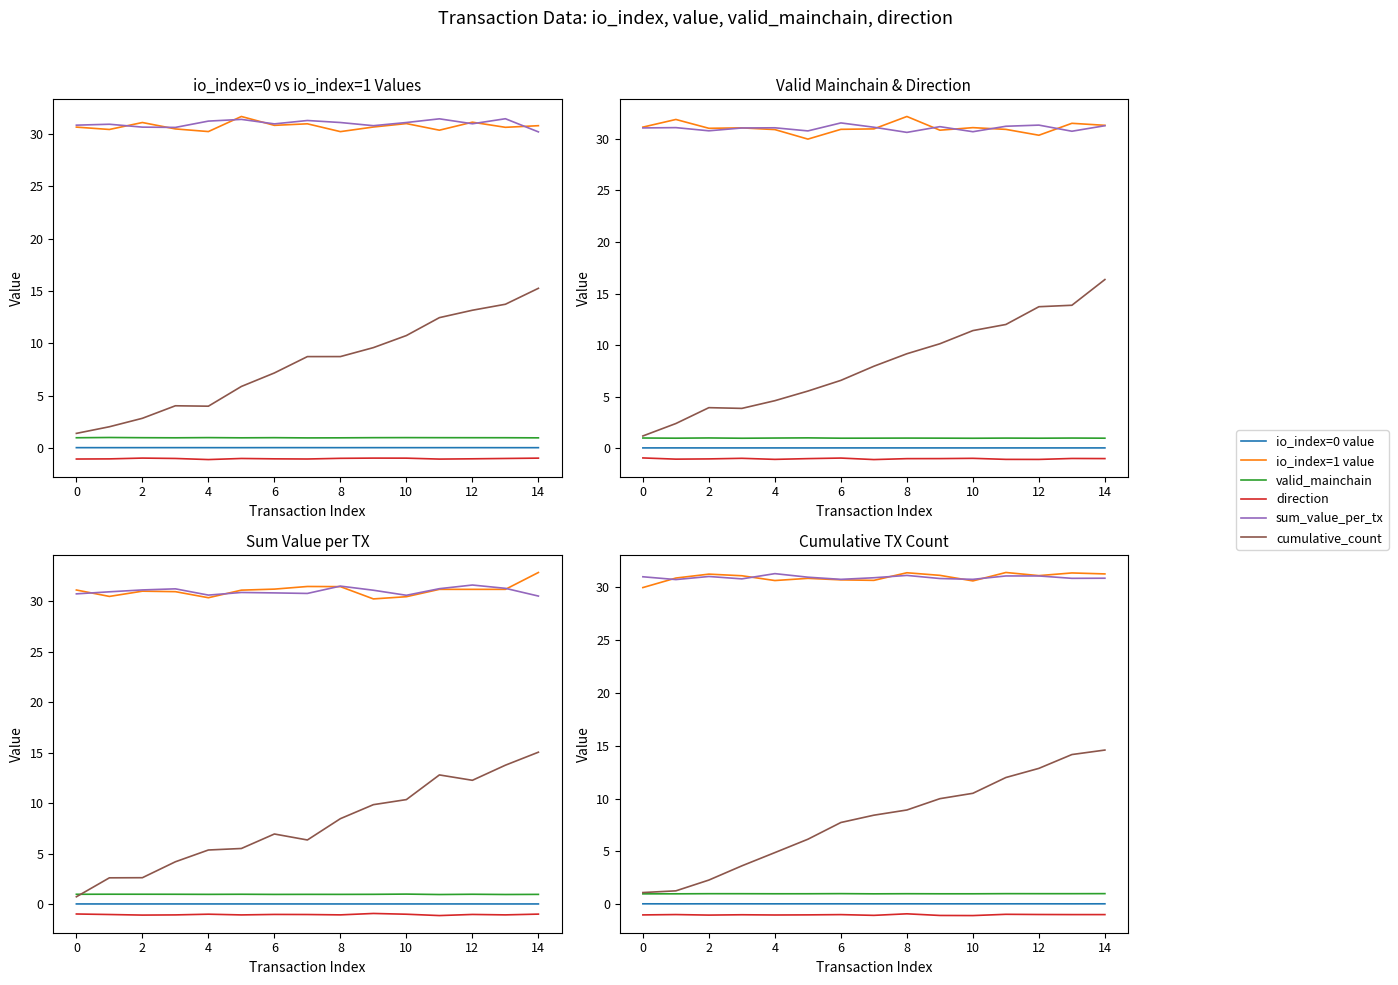

Is it true that valid_mainchain equals 1.0 at 8?

True